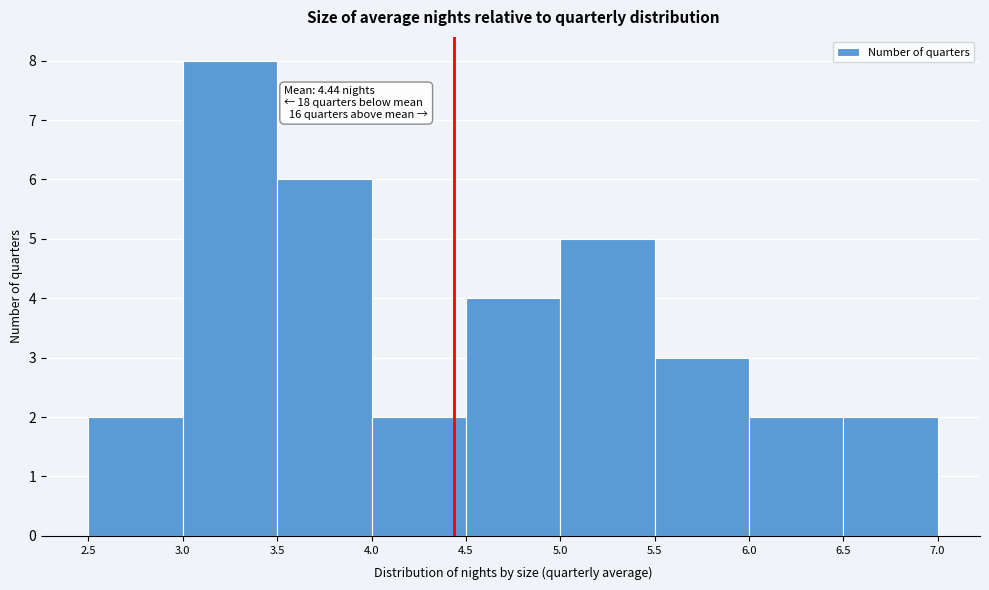

Over which range of the x-axis is the bar tallest?

3.0 to 3.5